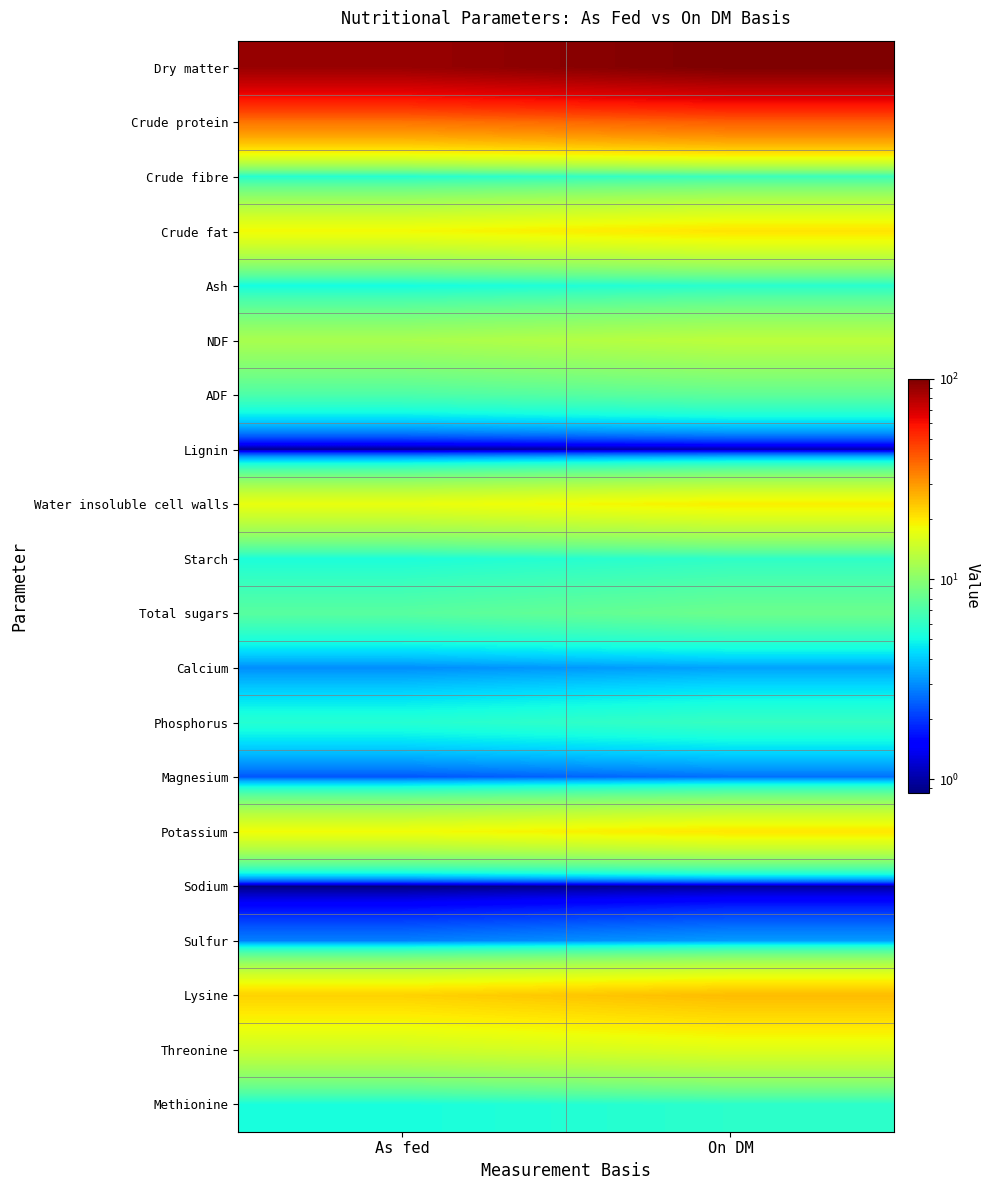

What is the difference between the highest and lowest values at As fed?

88.7